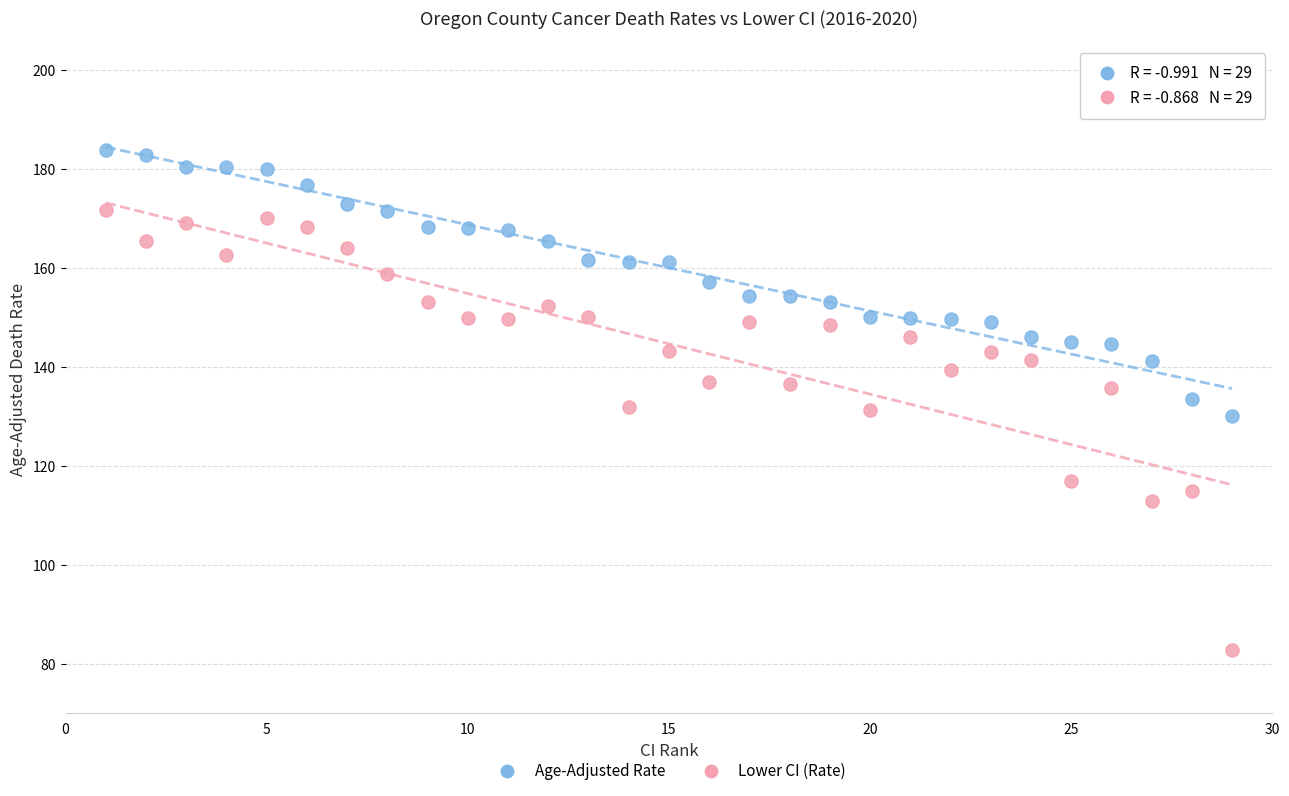

What are all the series names shown in the legend?

Age-Adjusted Rate, Lower CI (Rate)